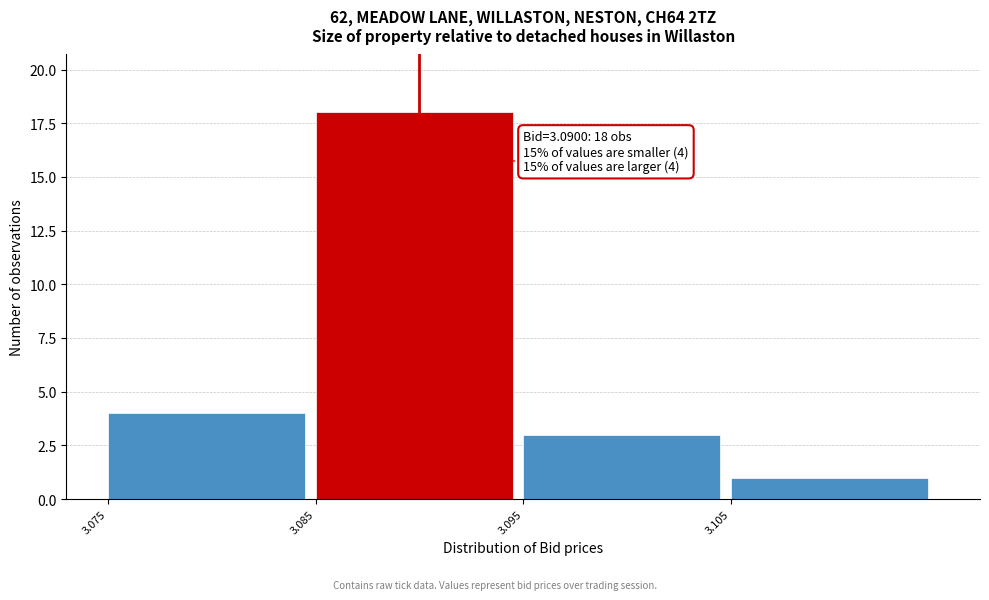

Over which range of the x-axis is the bar tallest?

3.085 to 3.095